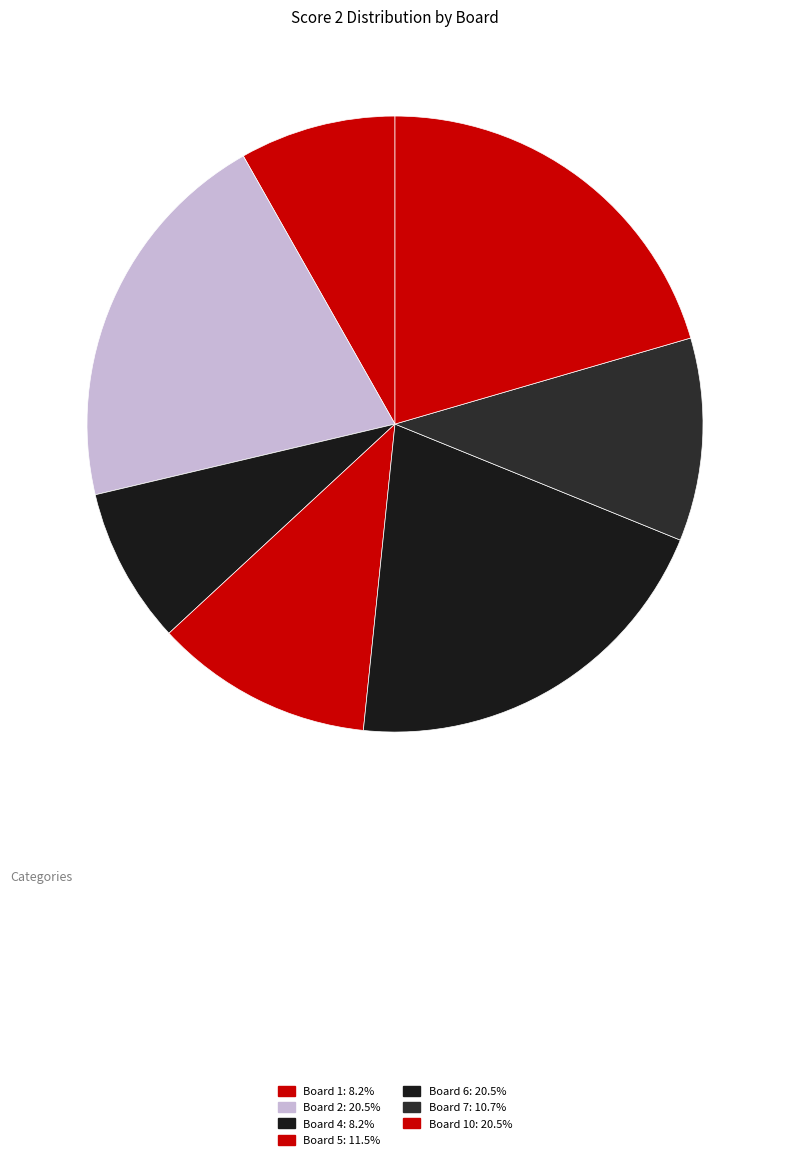

How many segments does this pie chart have?

7